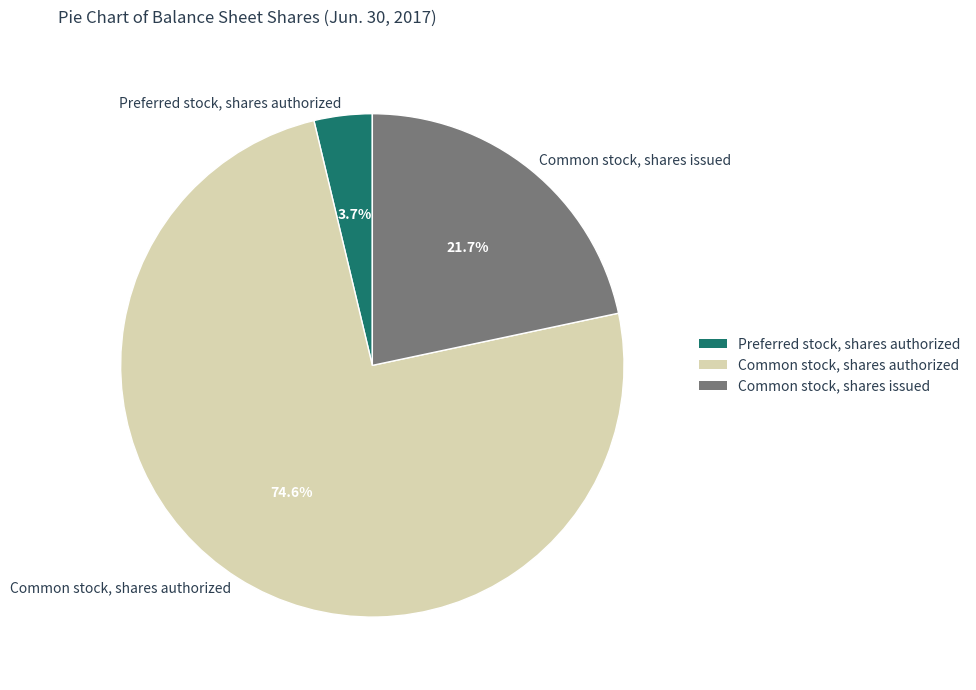

Which slice is the largest?

Common stock, shares authorized